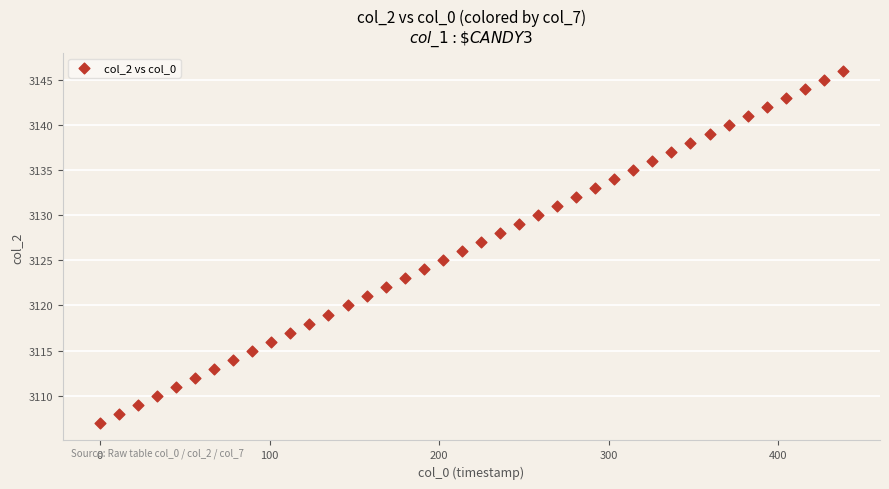

What is the range of Y values (max minus min)?

39